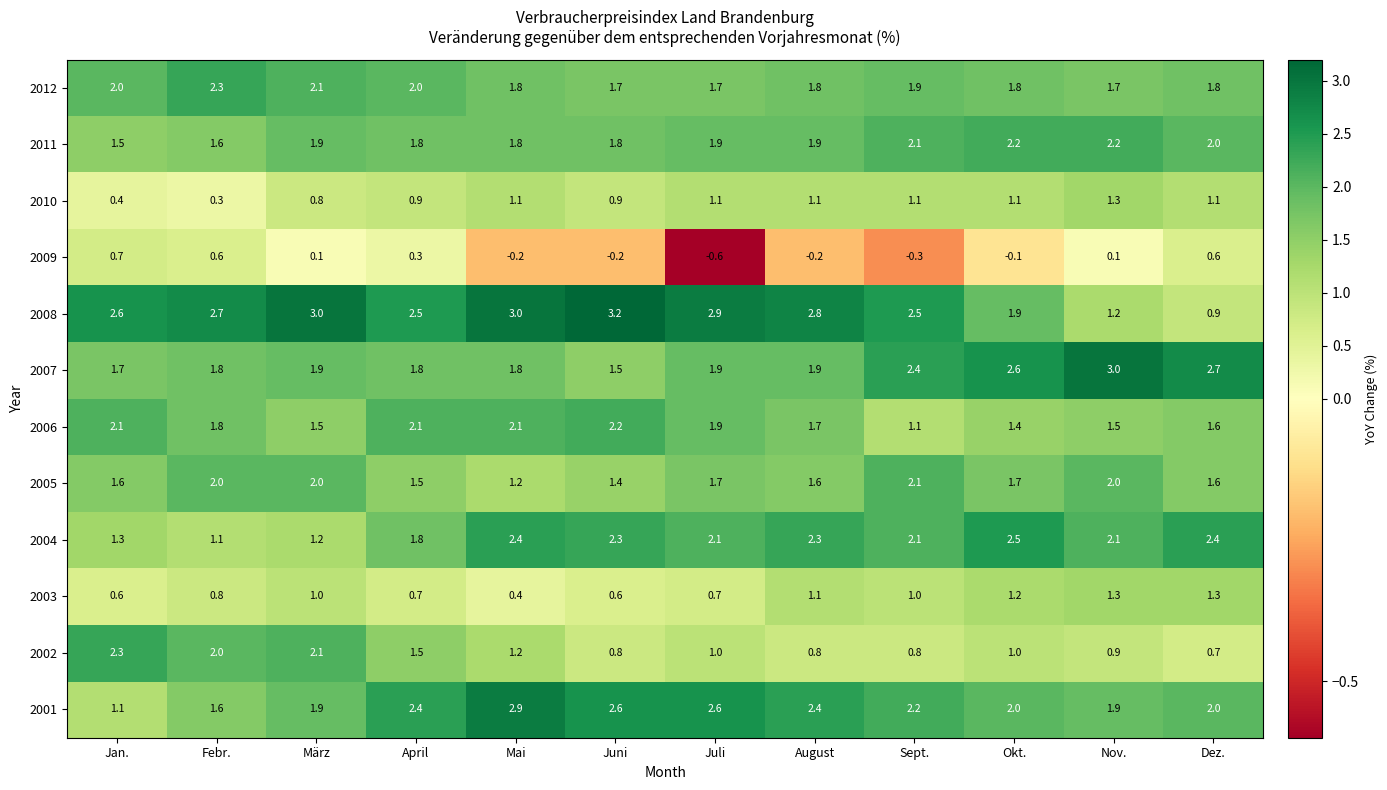

The 2006 series shows 2.2 at März. True or false?

False